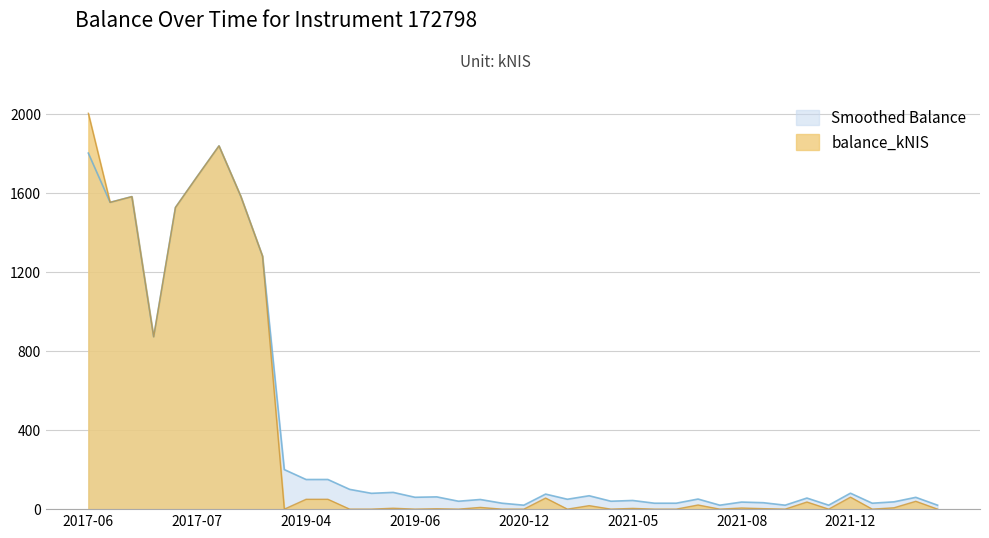

The balance_kNIS series shows -952.3 at 2021-04-13. True or false?

False